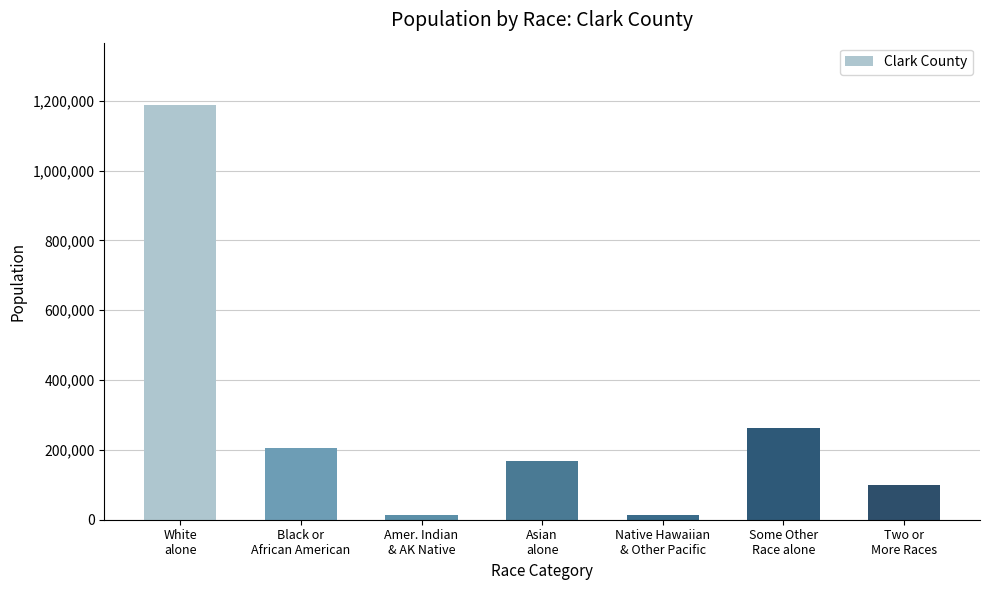

Does the chart contain stacked bars?

No